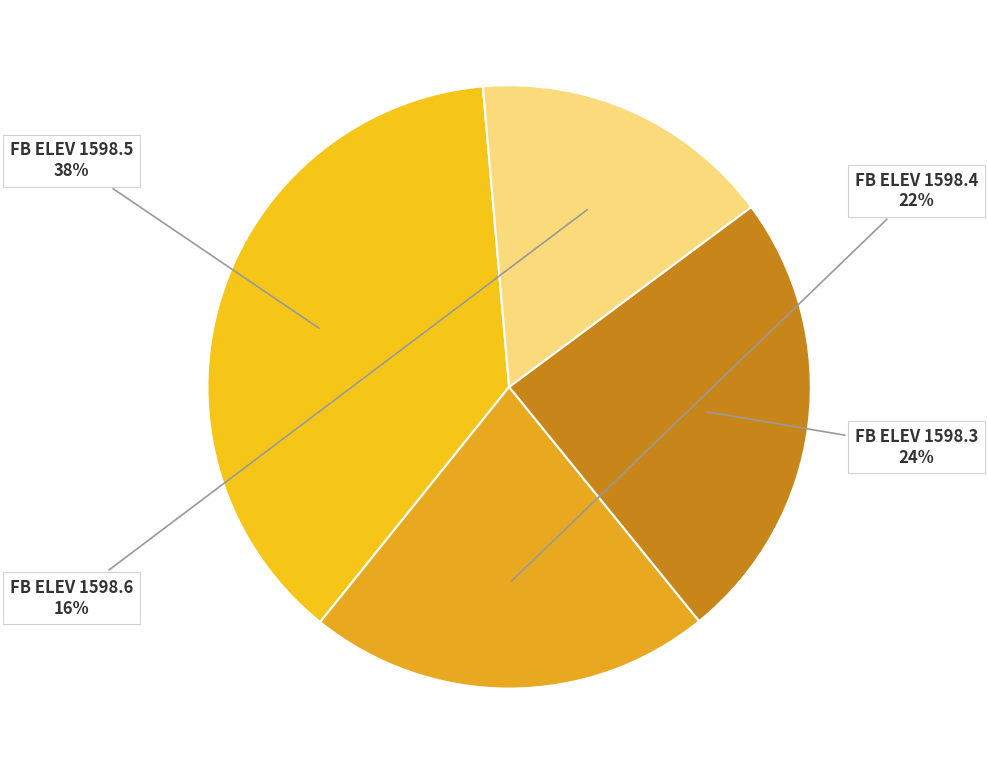

True or false: FB ELEV 1598.4 accounts for 27% of the total.

False